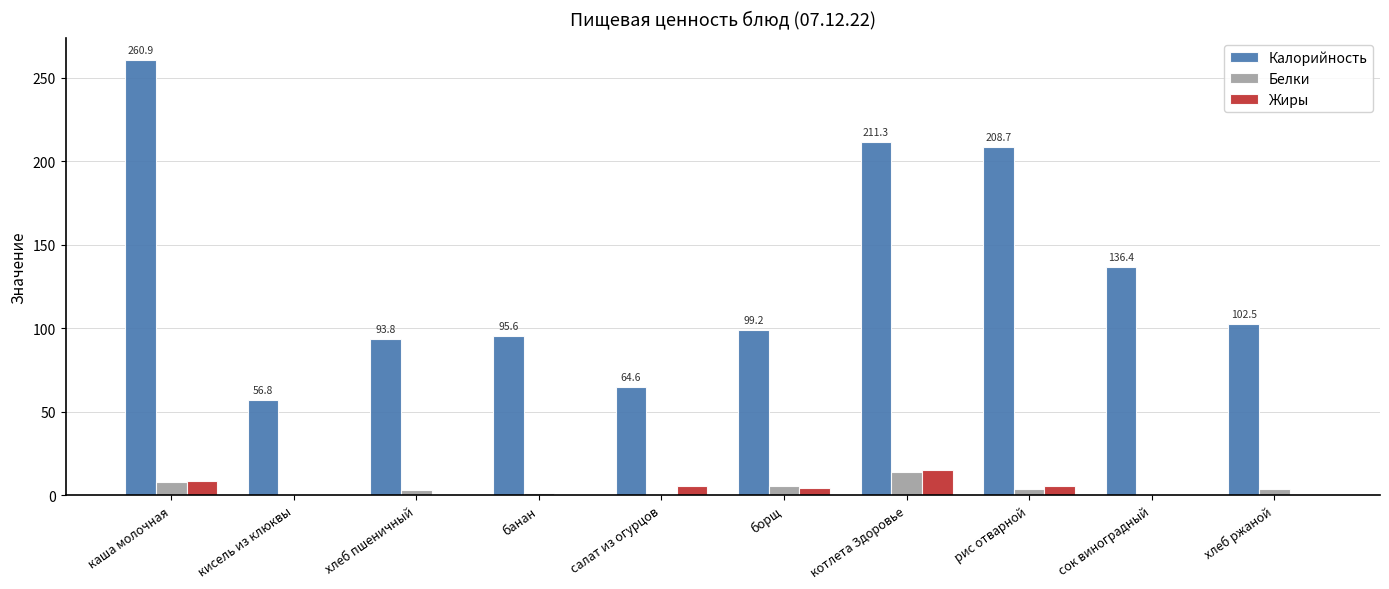

Is it true that Калорийность equals 95.6 at банан?

True